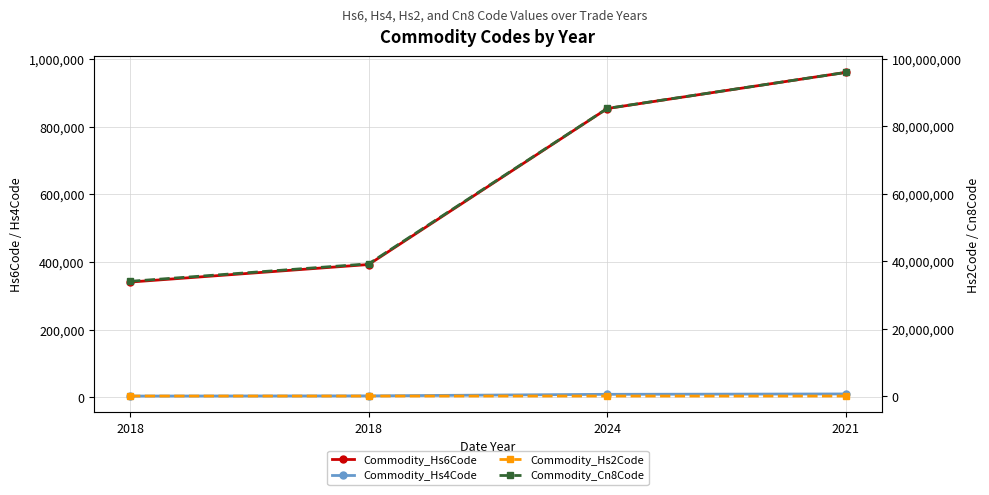

What is the approximate value of Commodity_Hs2Code at 2018?

34